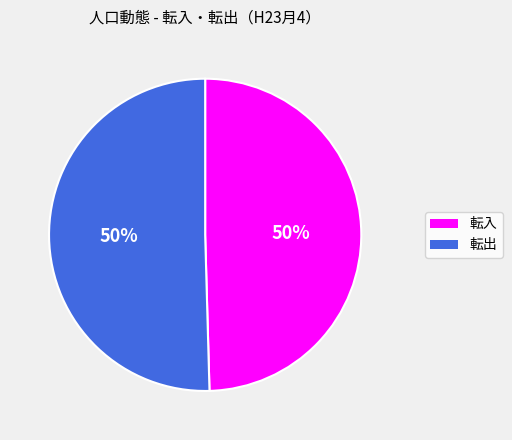

The 転入 slice represents 50% of the pie. True or false?

True